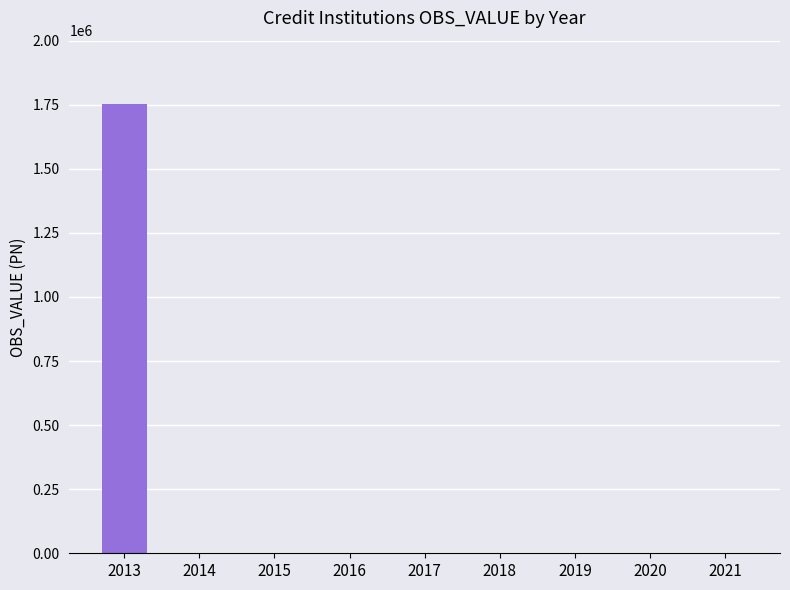

At which category does the chart reach its minimum across all series?

2014